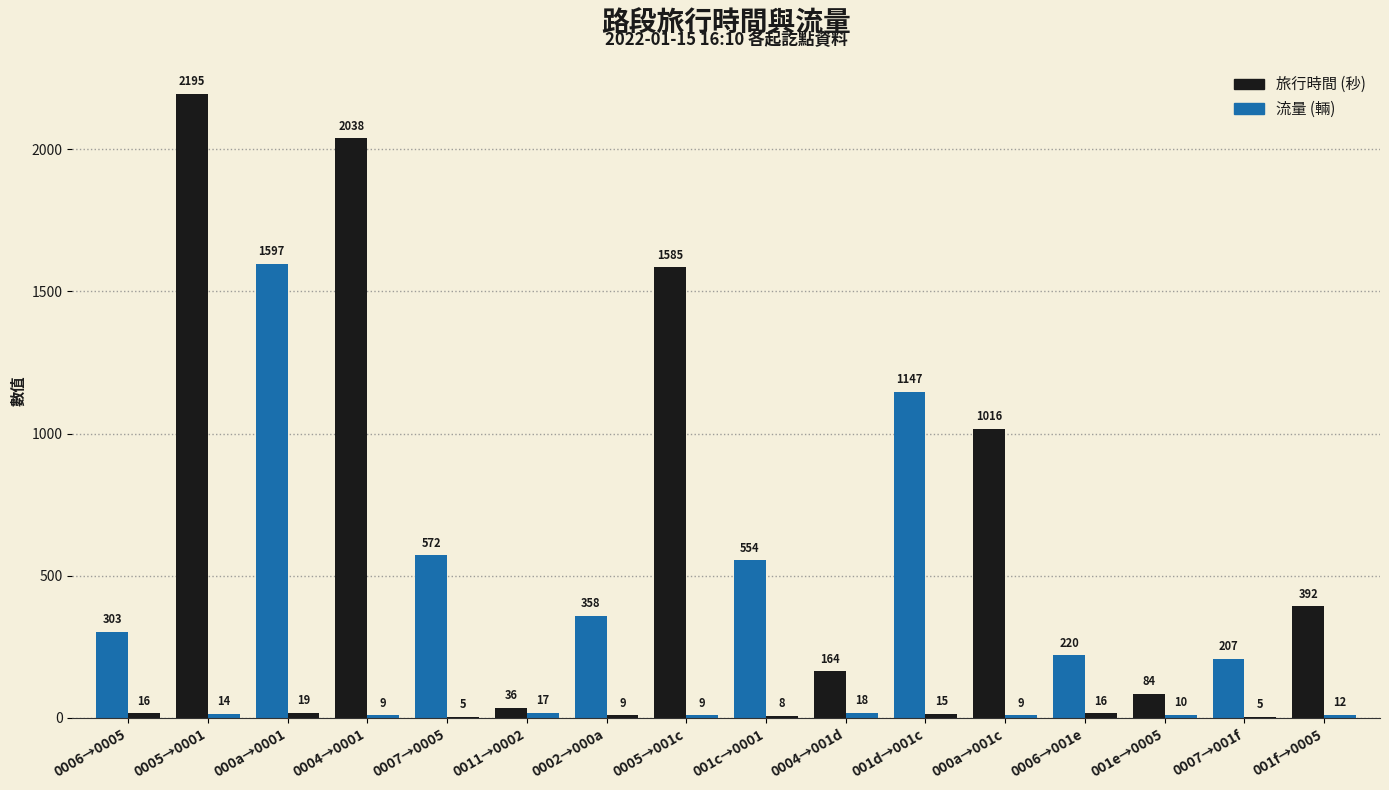

How many series are shown in this chart?

2